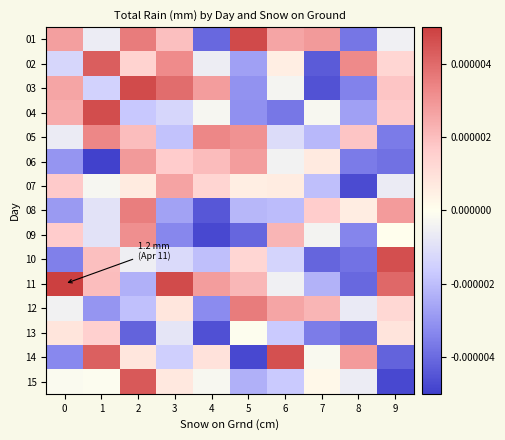

Between 0 and 6, which series saw the biggest shift?

14